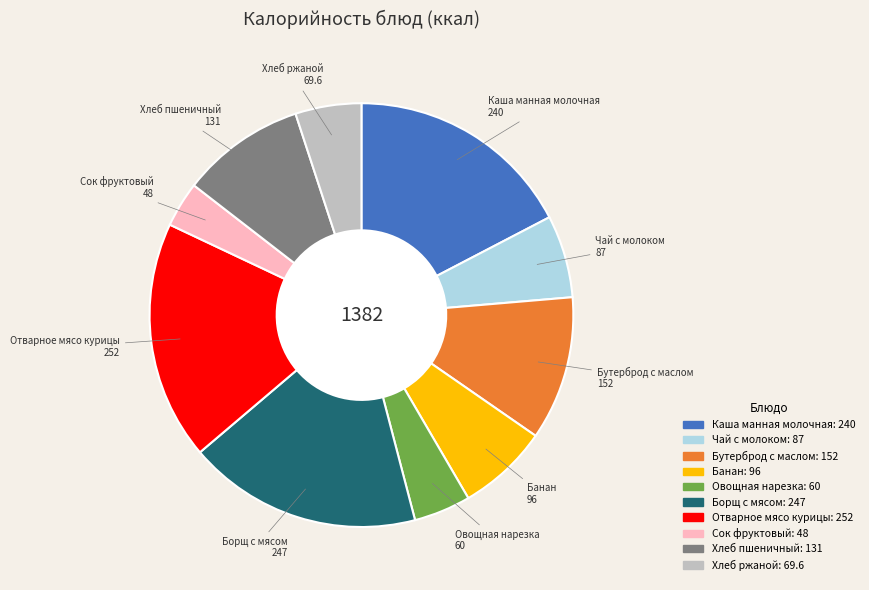

Does Чай с молоком represent more than half of the total?

No